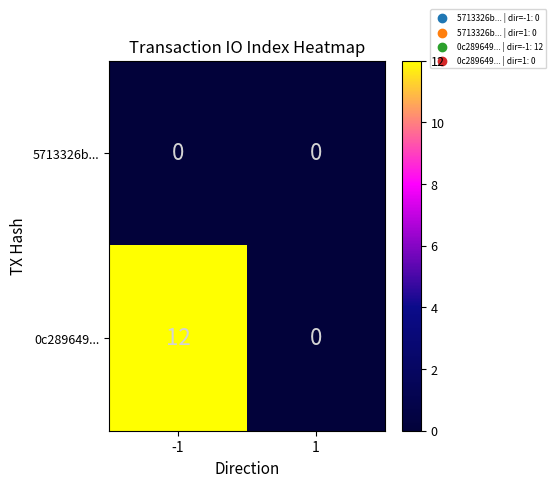

What is the maximum value shown in the chart?

12